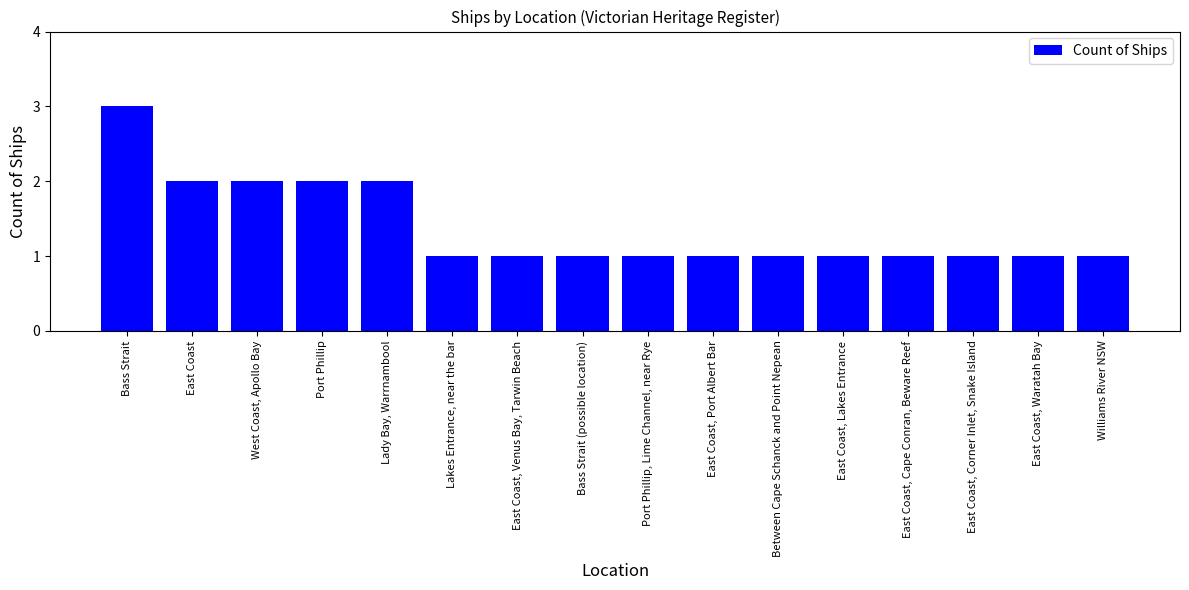

What is the sum of the values at Lady Bay, Warrnambool and Bass Strait (possible location)?

3